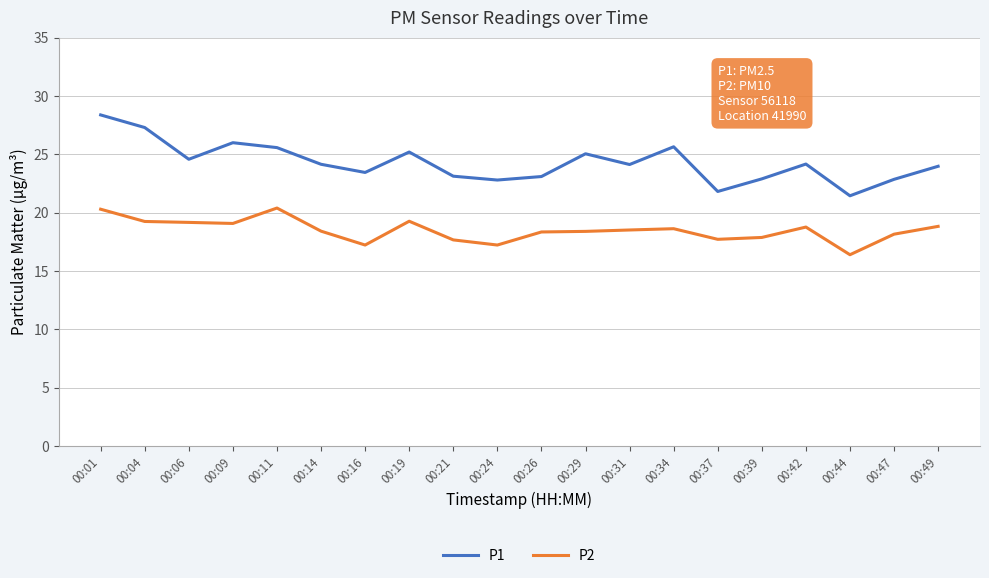

Rank the series by their average value, from lowest to highest.

P2, P1